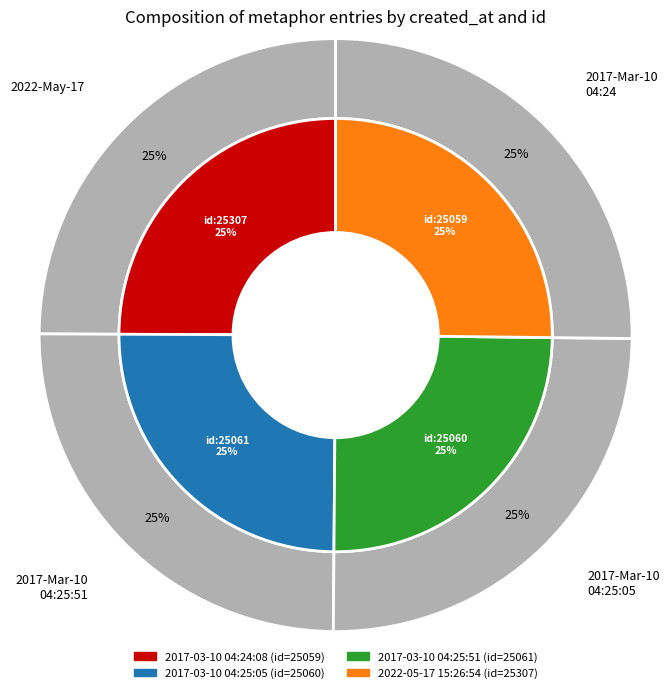

Combined, what portion of the pie is 2017-03-10 04:25:51 and 2017-03-10 04:25:05?

49.9%